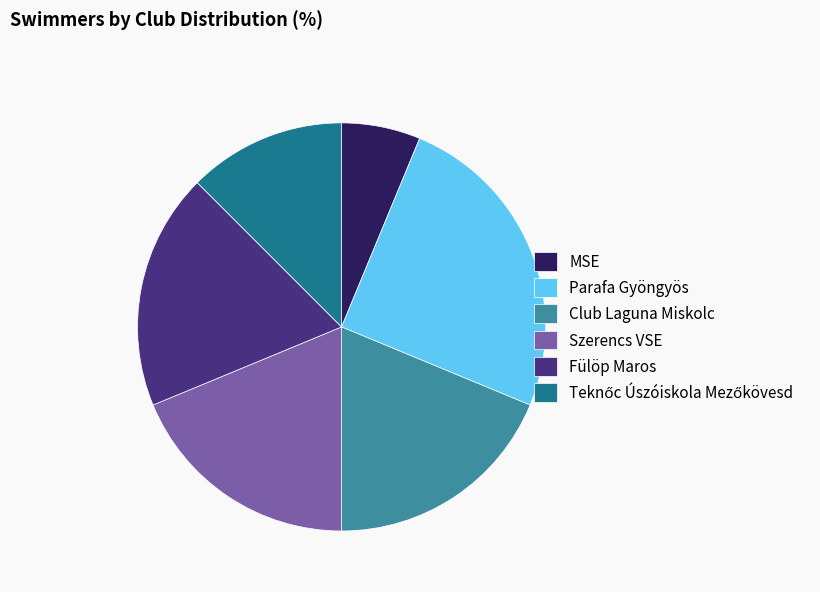

Is there a majority slice in this chart?

No